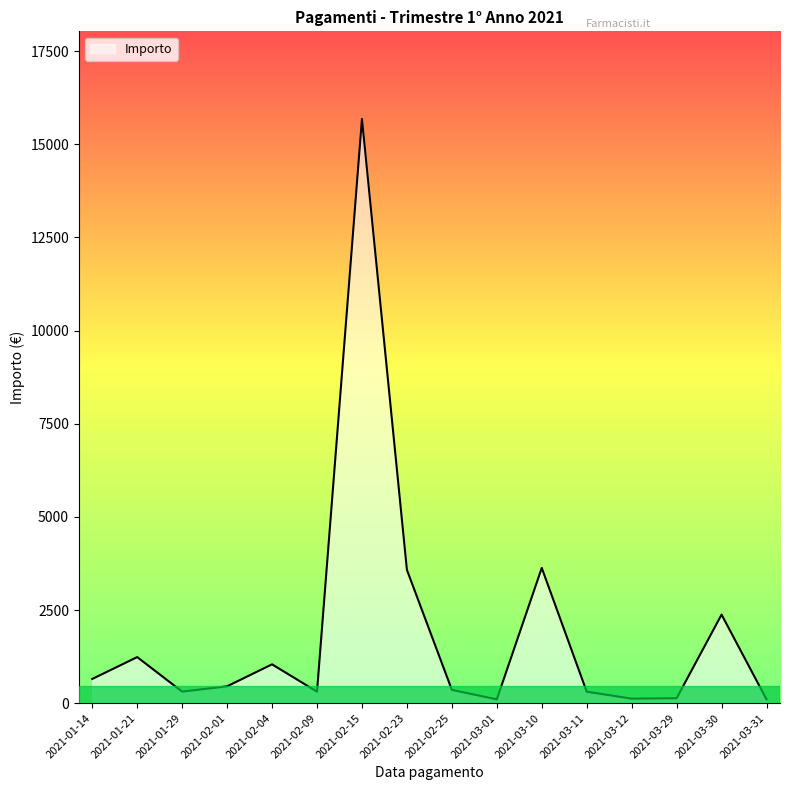

Which label corresponds to the largest value in the chart?

2021-02-15